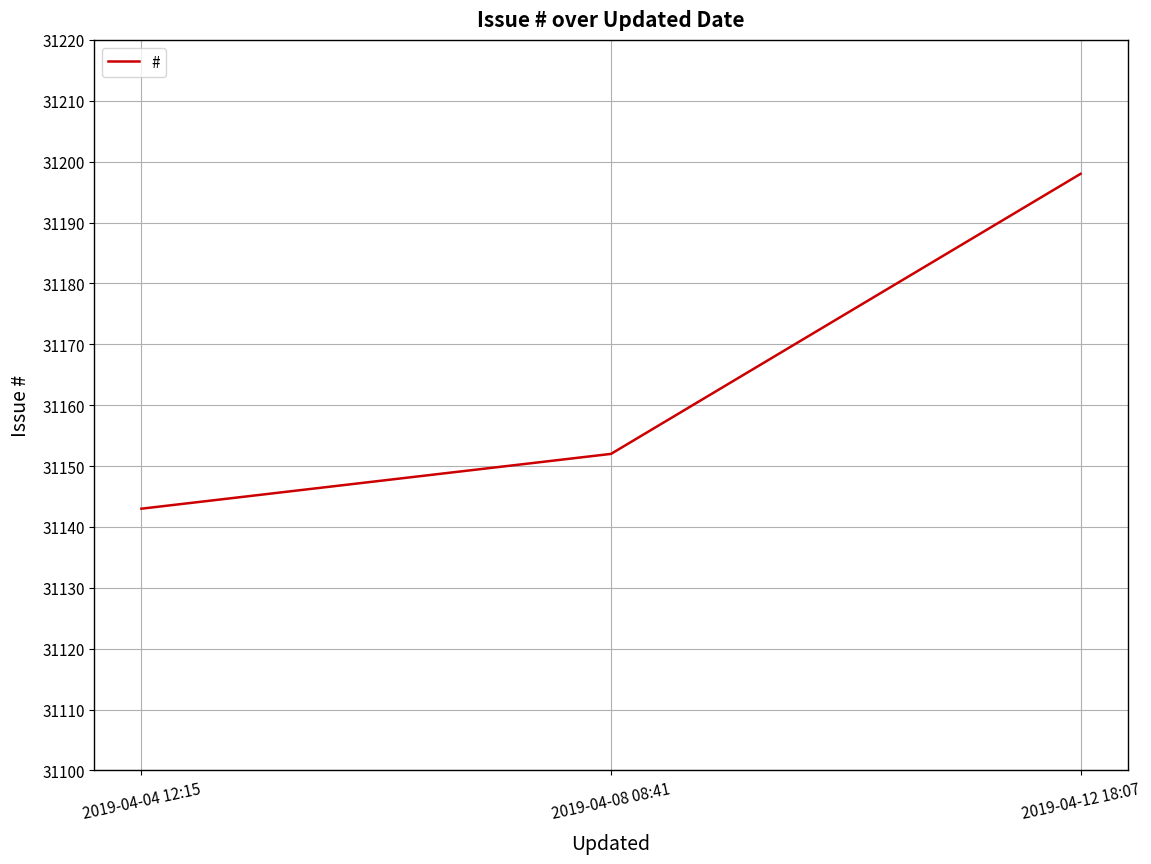

What is the minimum value shown in the chart?

31143